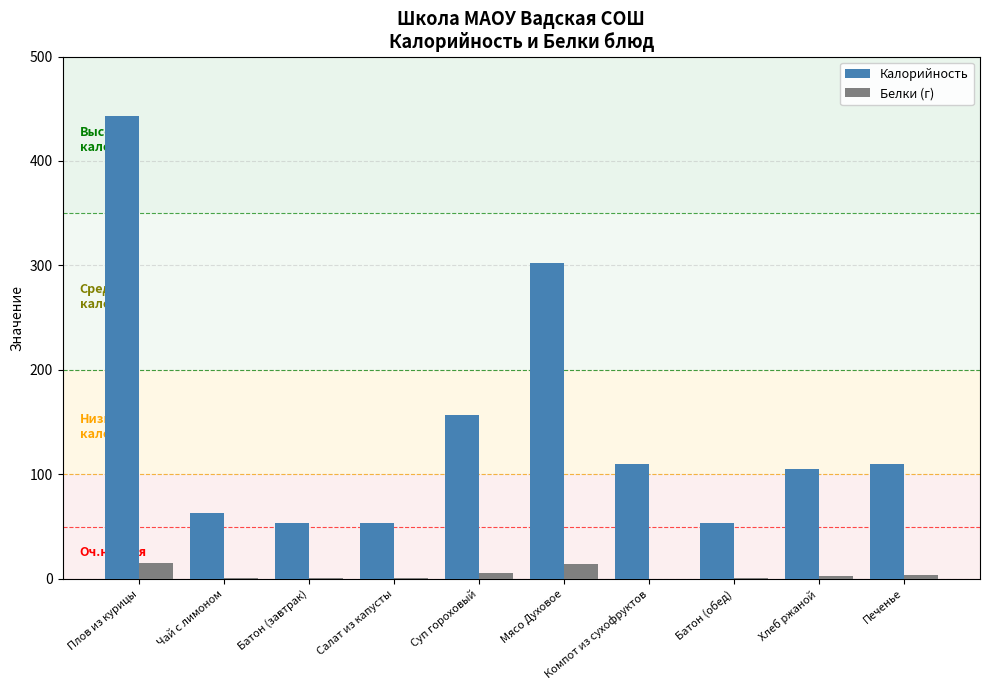

At which category is the sum across all series the highest?

Плов из курицы